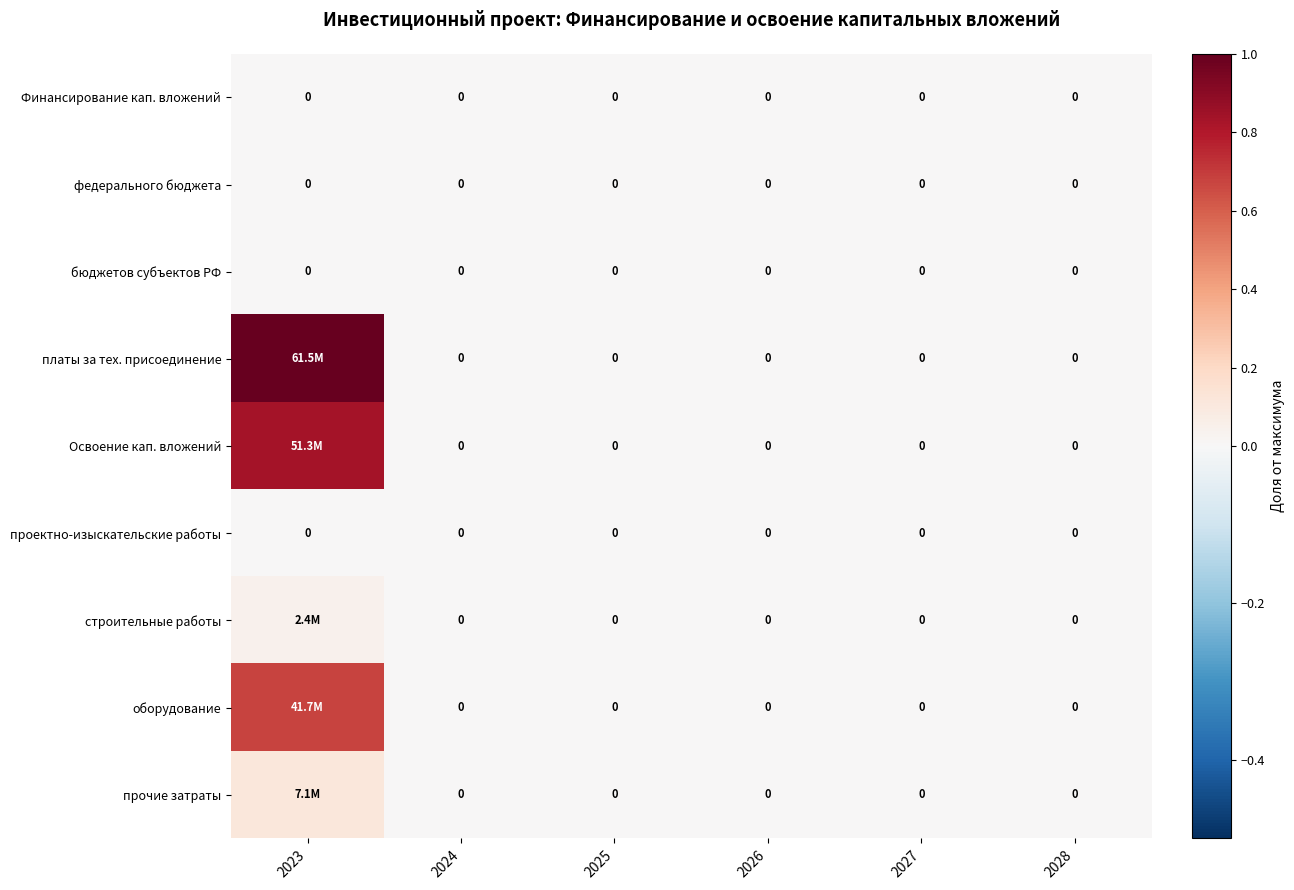

Is the value of Освоение кап. вложений at 2025 greater than the value of проектно-изыскательские работы at 2026?

No